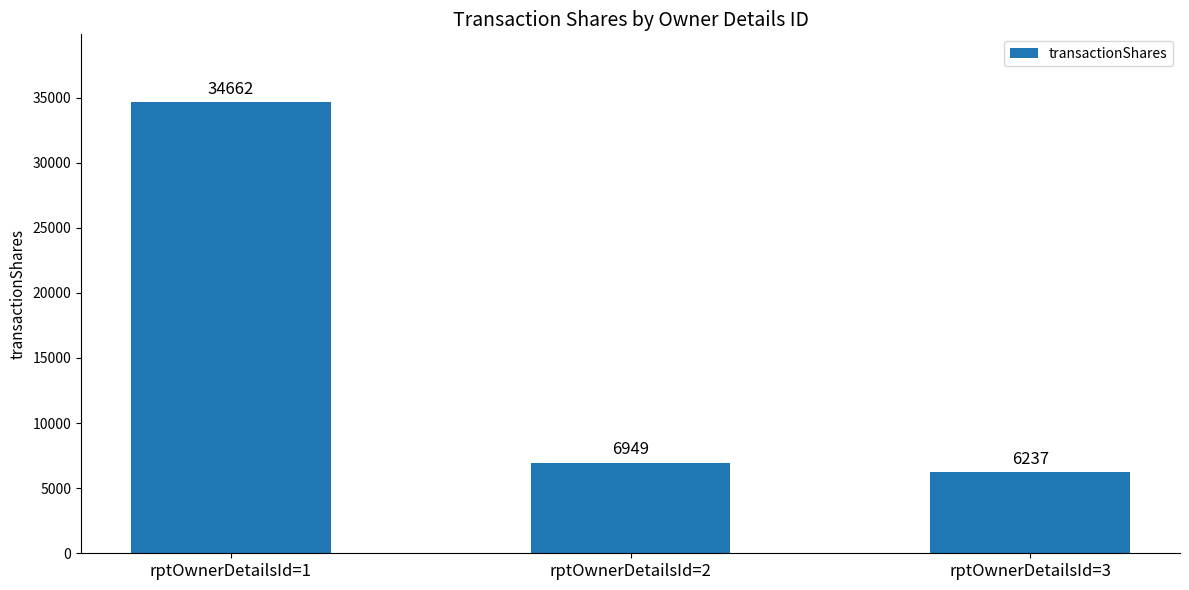

Reading left to right, list all the values displayed in this chart.

34662	6949	6237